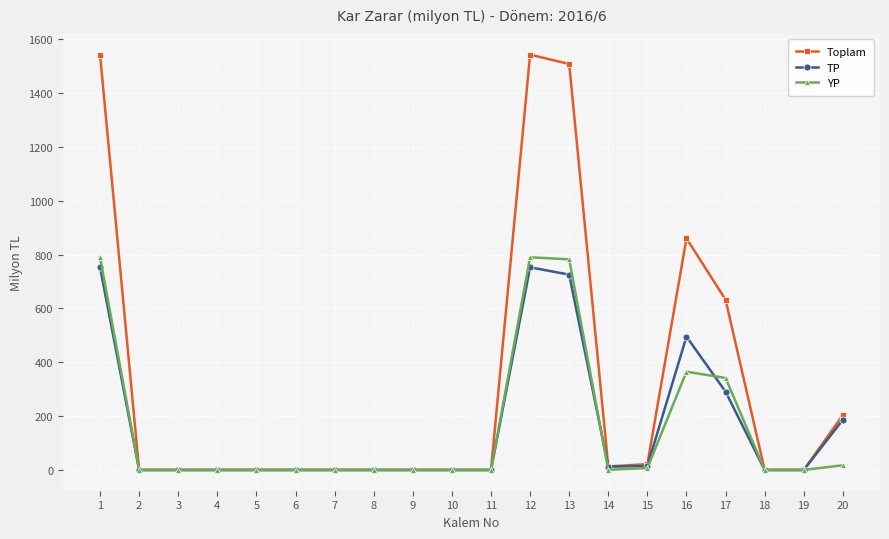

What is the value of the YP point at the 13th from the left?

782.4